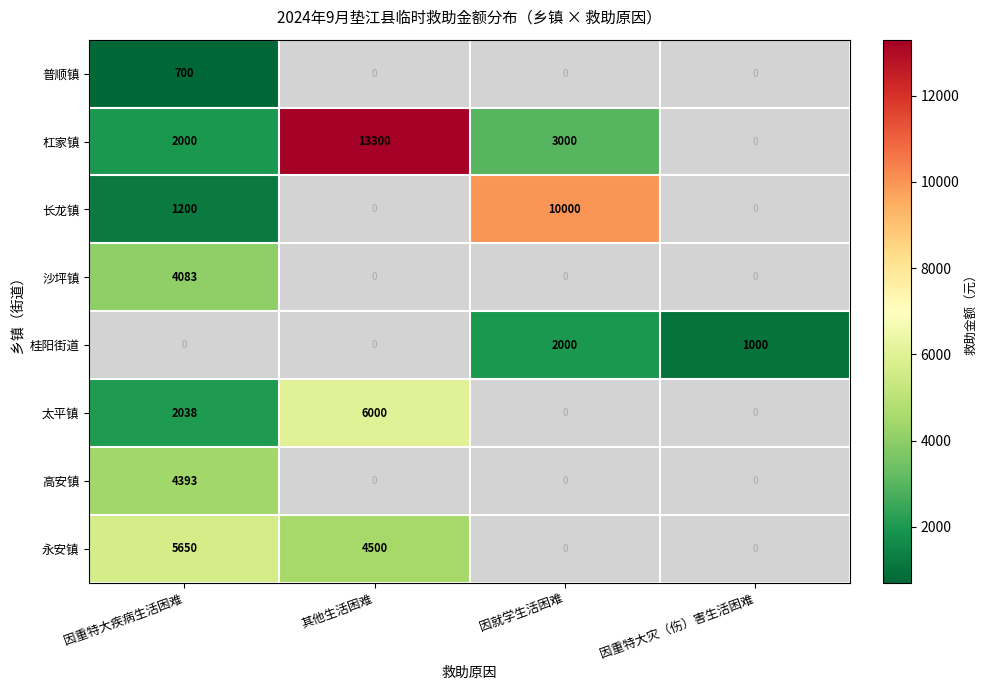

The value of 杠家镇 at 因重特大疾病生活困难 is 980. True or false?

False